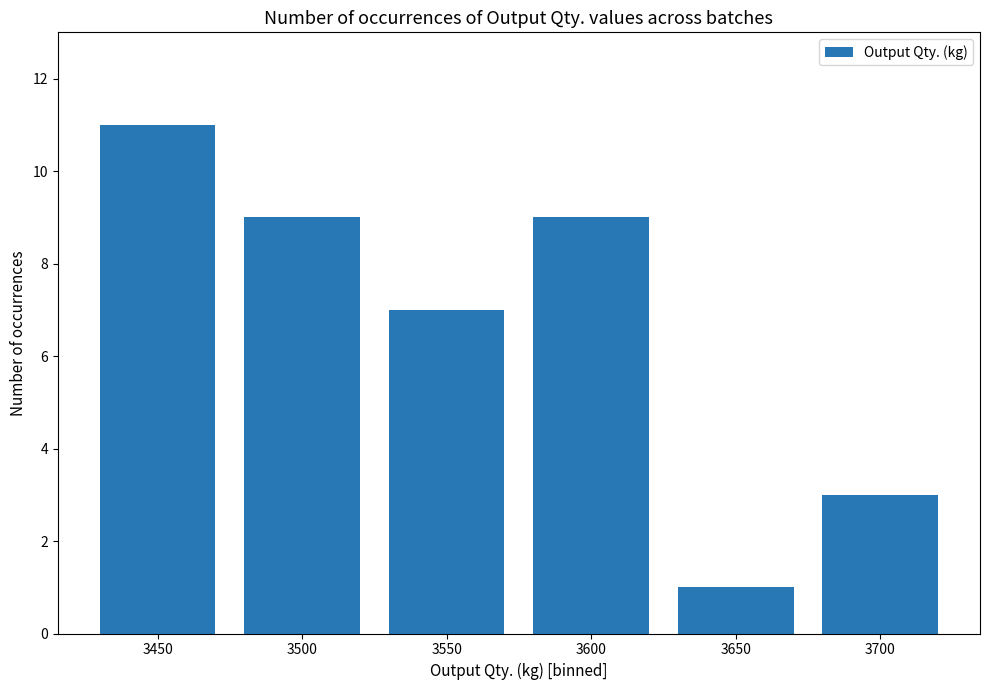

What is the value of the 2nd bar from the left?

9